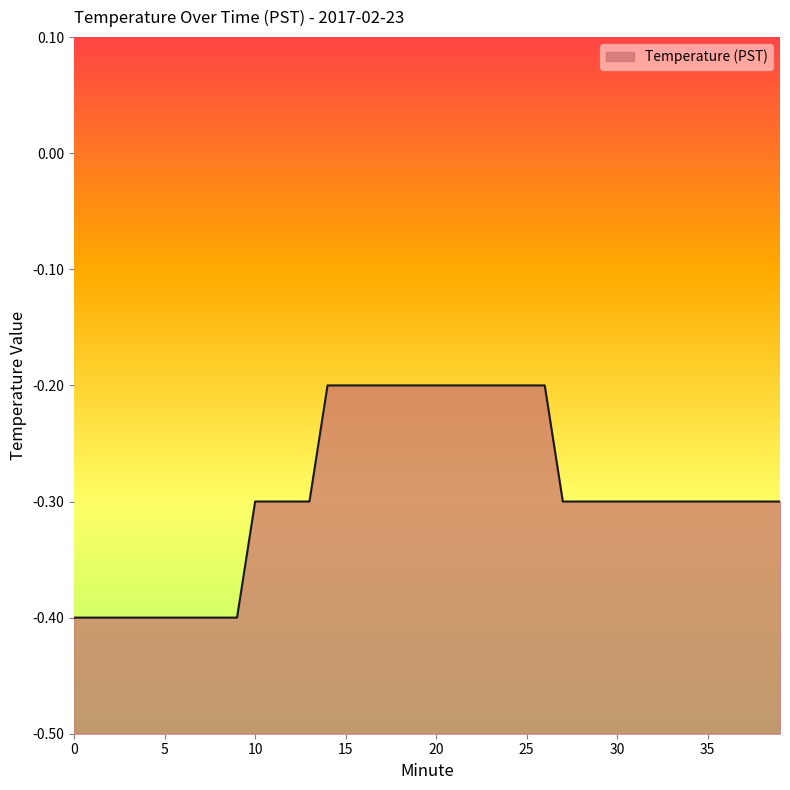

What is the minimum value shown in the chart?

-0.4